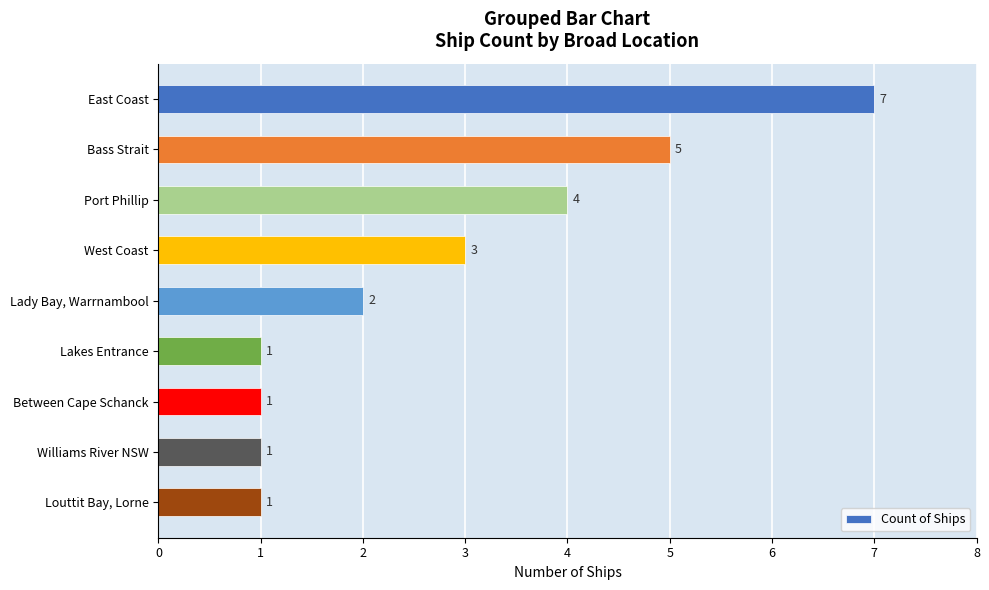

Are the bars grouped side by side (vs. stacked)?

No